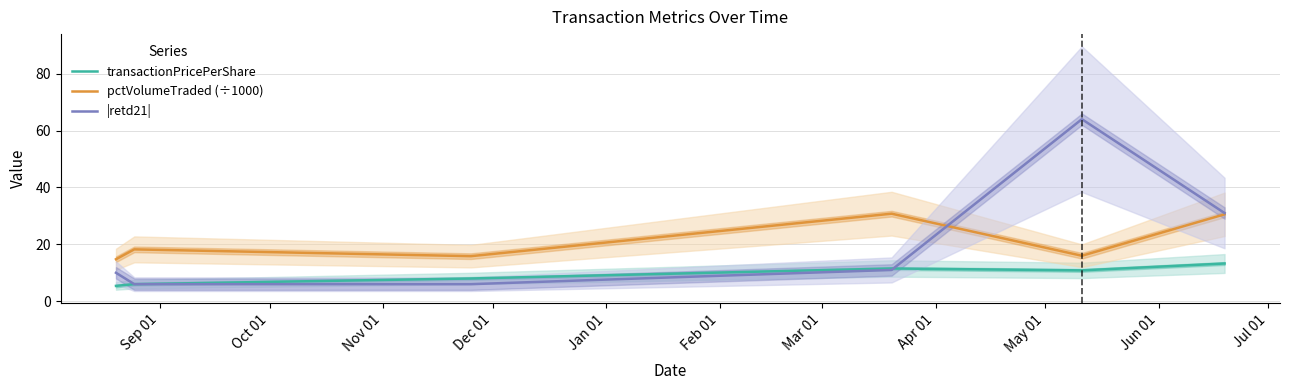

True or false: transactionPricePerShare and |retd21| intersect in this chart.

True